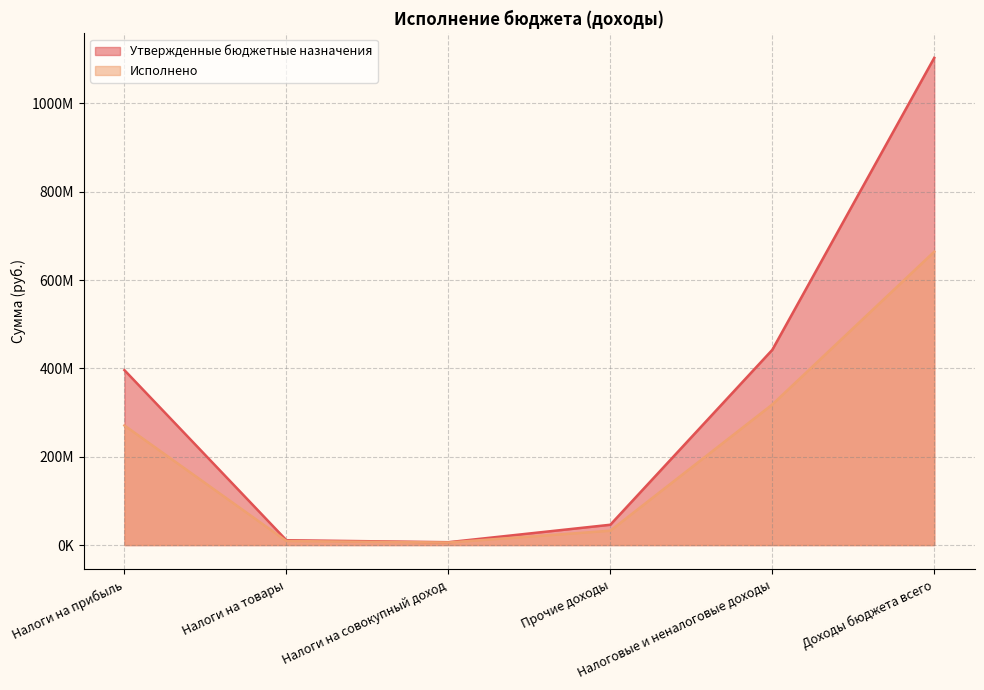

What is the sum of all Утвержденные бюджетные назначения values?

2004389171.8